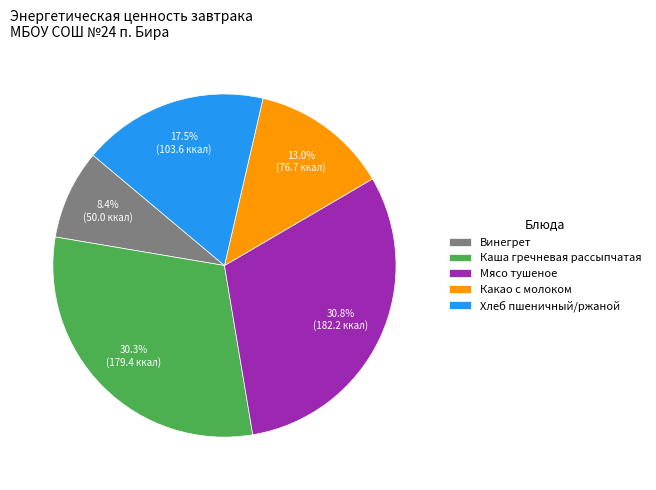

Approximately how many times larger is the value at Хлеб пшеничный/ржаной compared to Каша гречневая рассыпчатая?

0.6